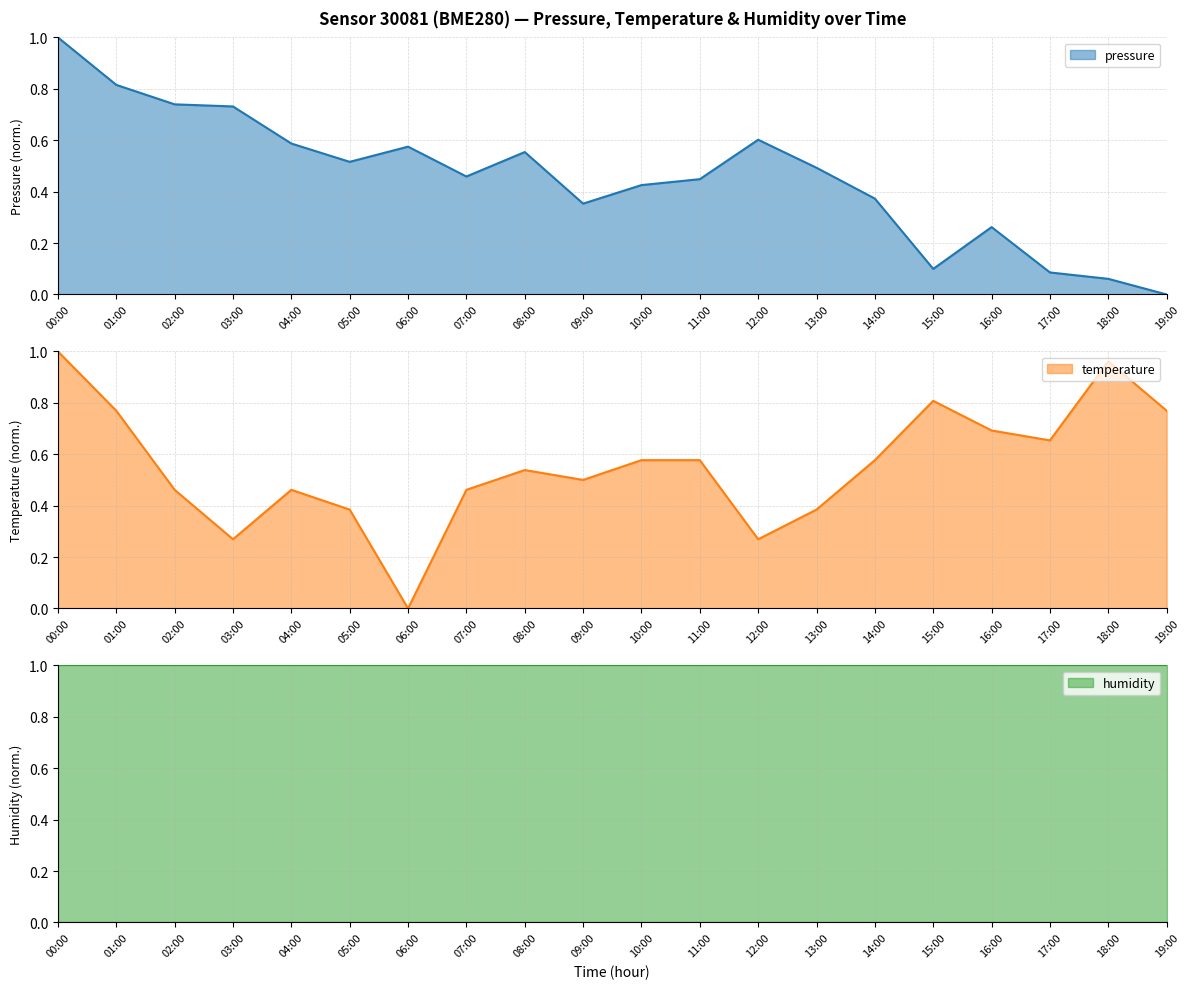

What position from the right is 08:00?

12